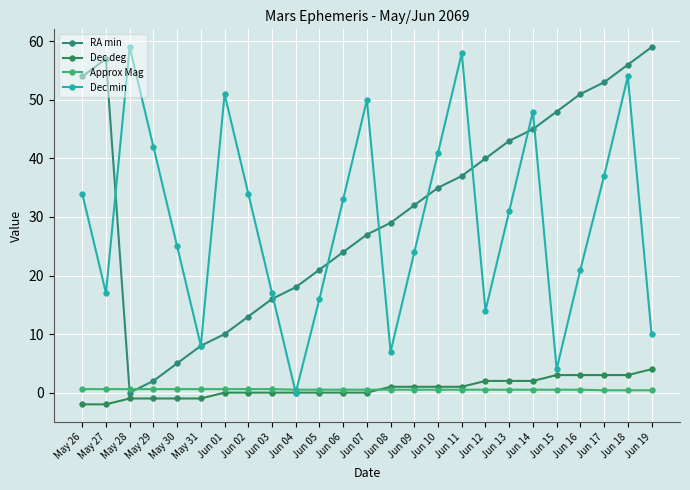

The value of Dec min at Jun 04 is -40.9. True or false?

False